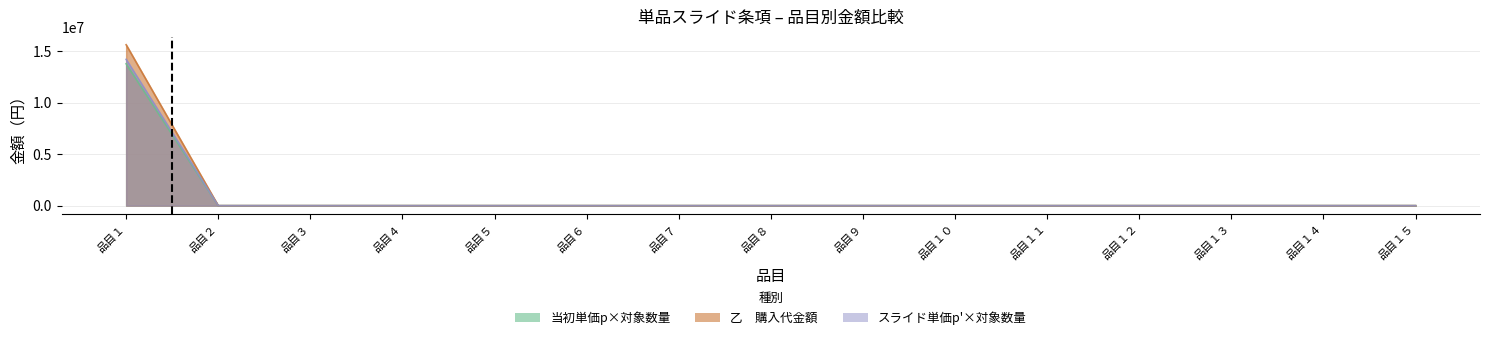

List the labels in order of 当初単価p×対象数量 value, smallest first.

品目２, 品目３, 品目４, 品目５, 品目６, 品目７, 品目８, 品目９, 品目１０, 品目１１, 品目１２, 品目１３, 品目１４, 品目１５, 品目１